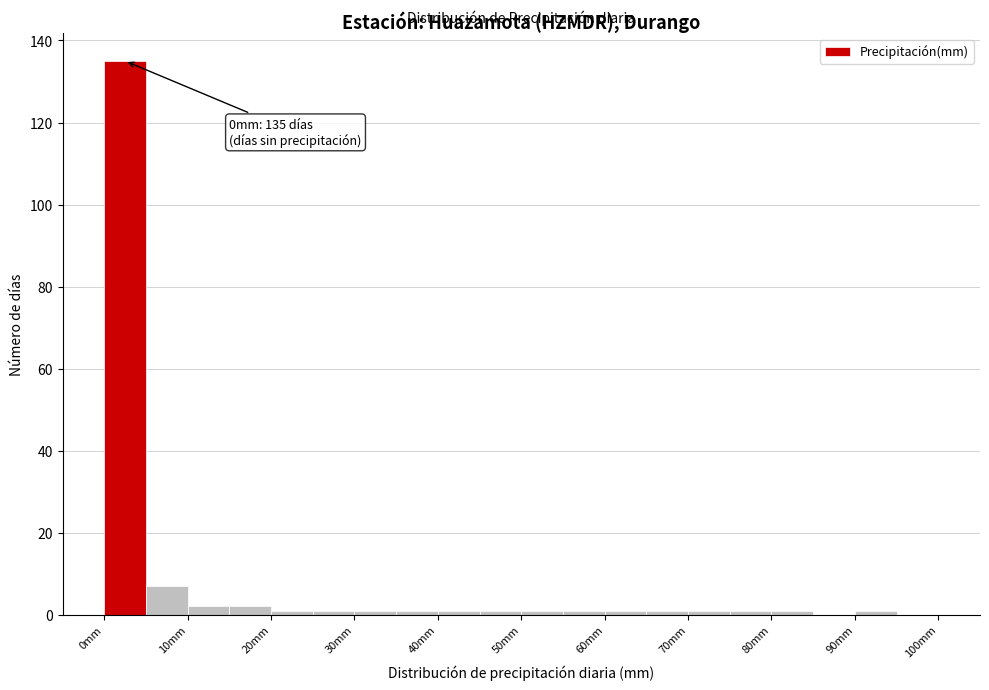

Which range on the x-axis has the tallest bar?

0 to 5